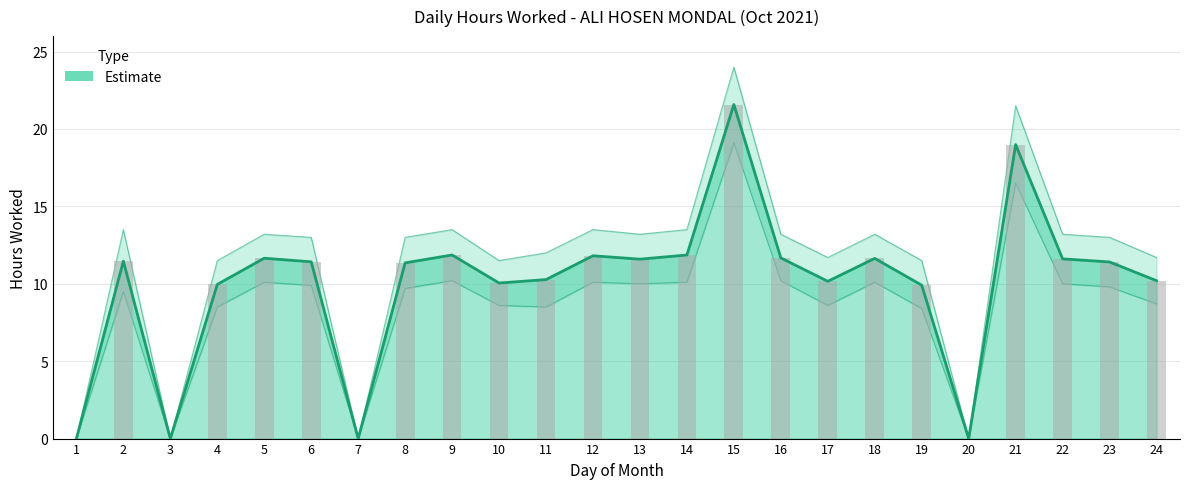

Which label corresponds to the largest value in the chart?

15